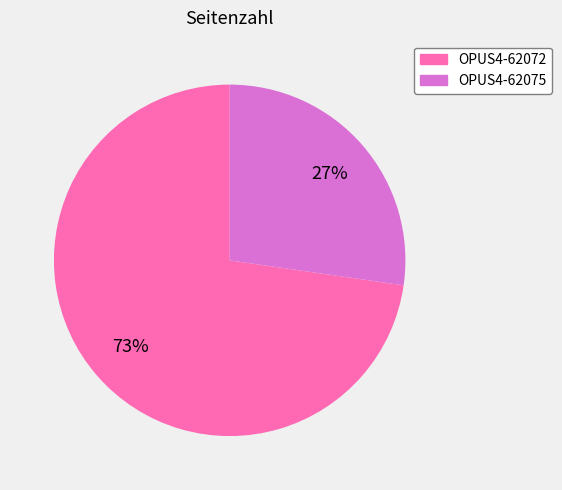

Is it true that OPUS4-62075 is 27% of the pie?

True